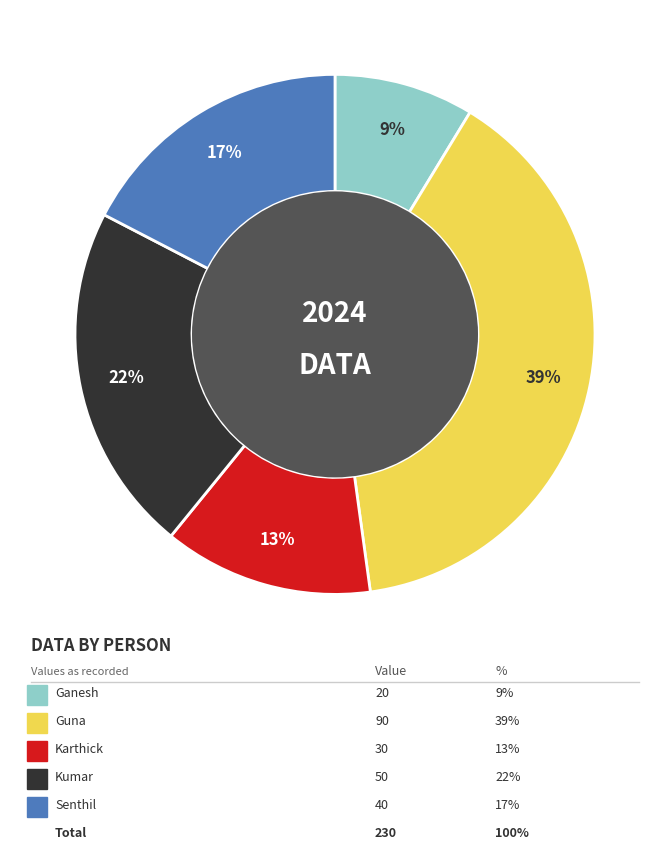

How many segments does this pie chart have?

5